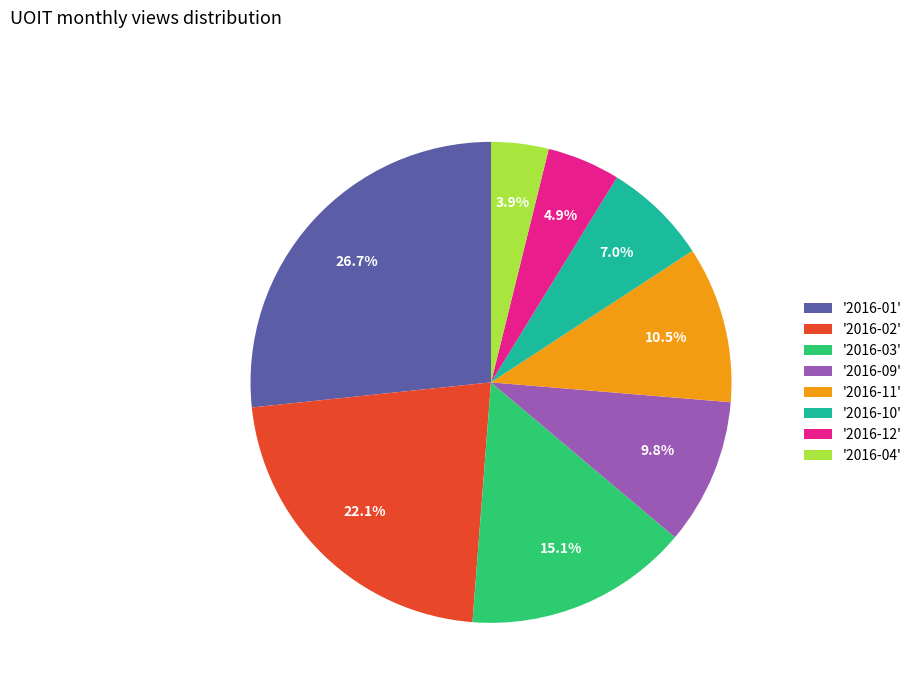

Is the sum of '2016-02' and '2016-12' greater than half?

No